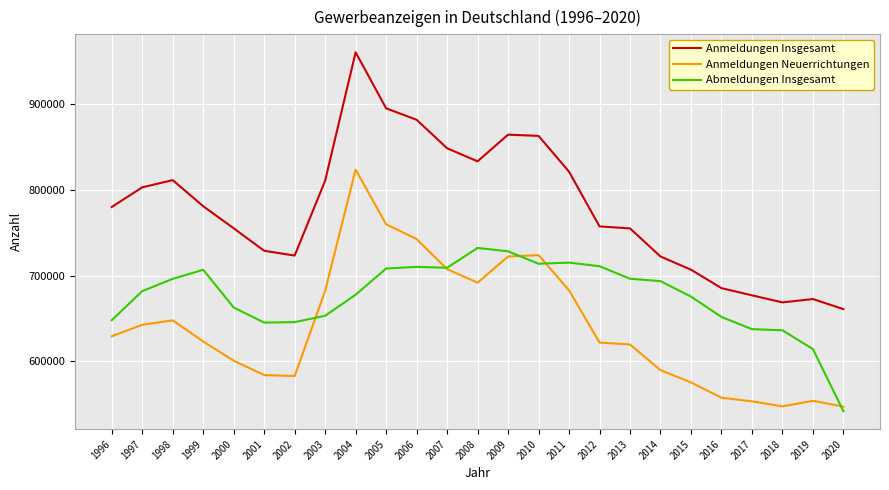

What is the difference between the Abmeldungen Insgesamt values at 2007 and 2008?

23145